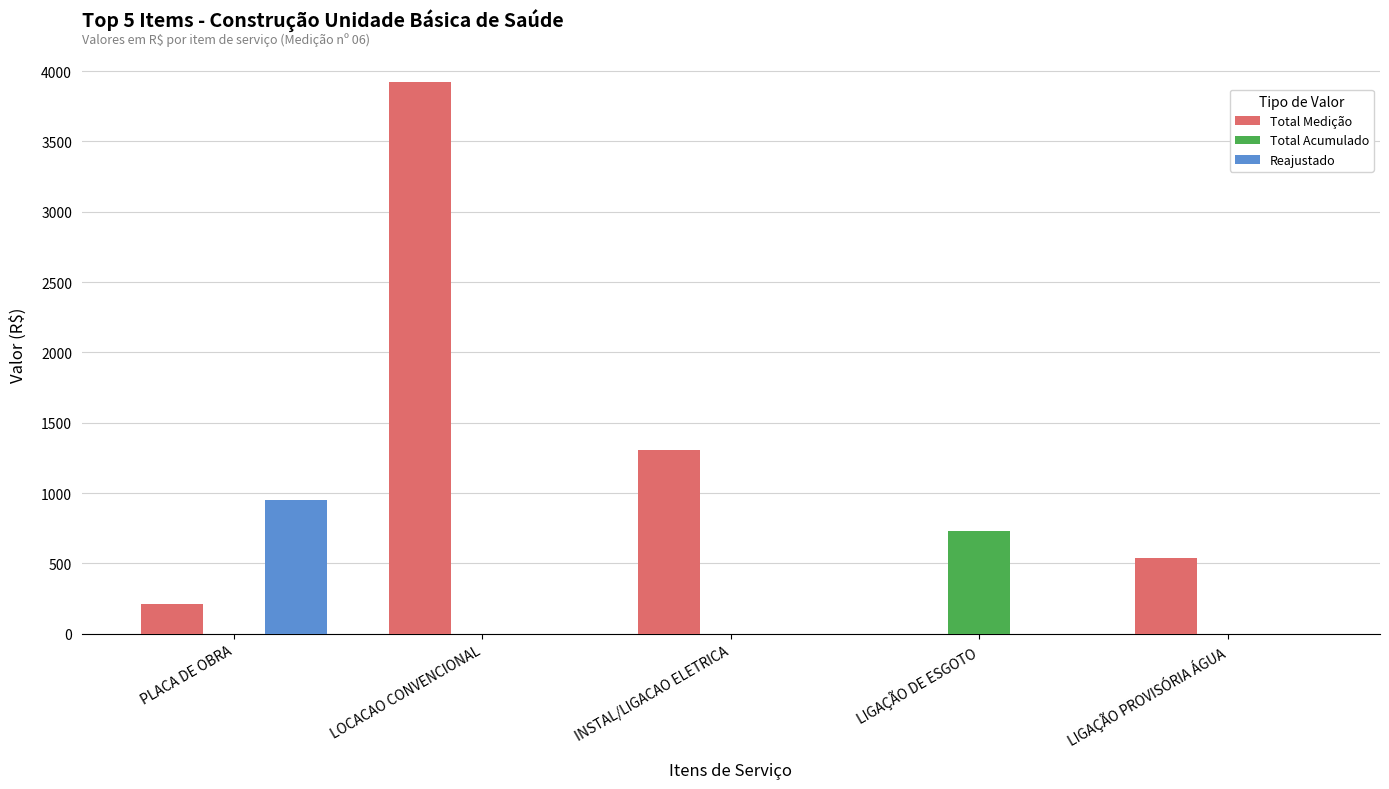

Which series changed the most between LOCACAO CONVENCIONAL and LIGAÇÃO DE ESGOTO?

Total Medição